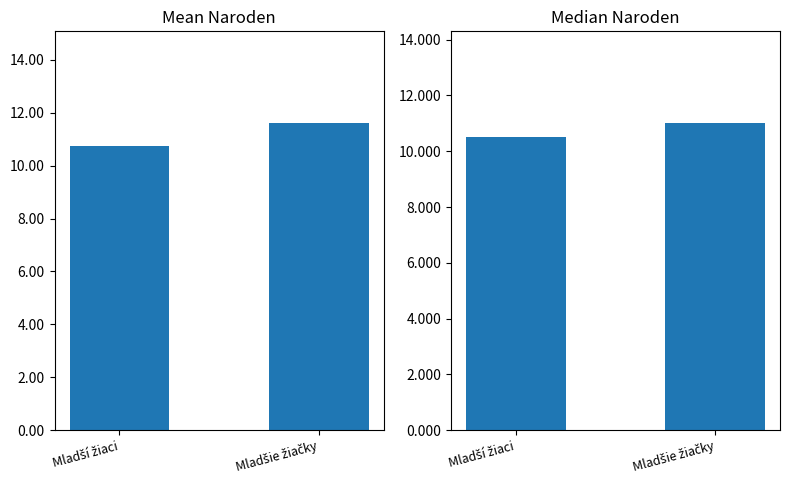

What is the difference between the Mean Naroden values at Mladší žiaci and Mladšie žiačky?

0.8